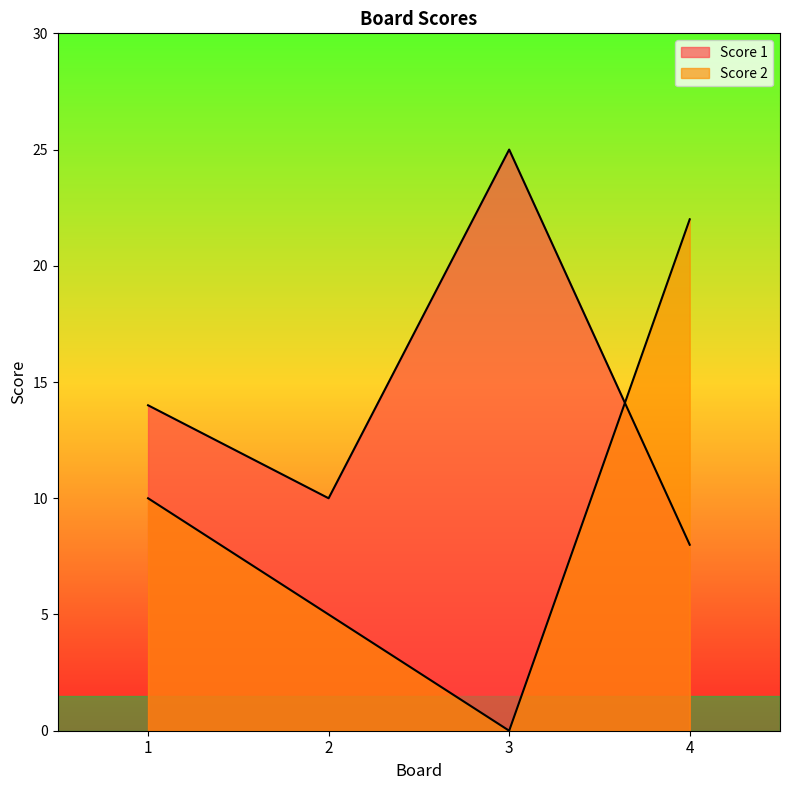

At which category is the sum across all series the highest?

4